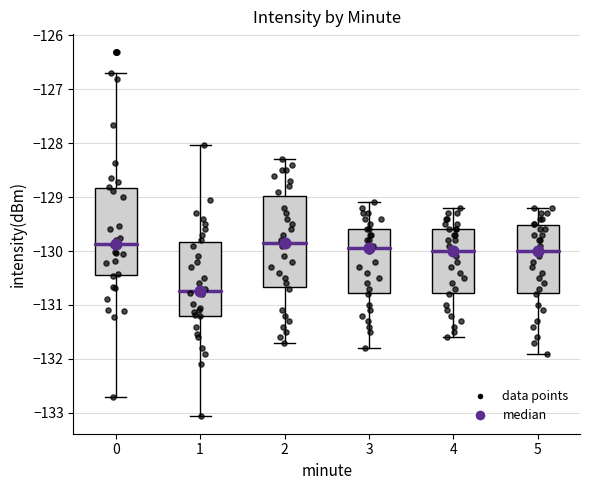

Which box has the lowest median line?

1